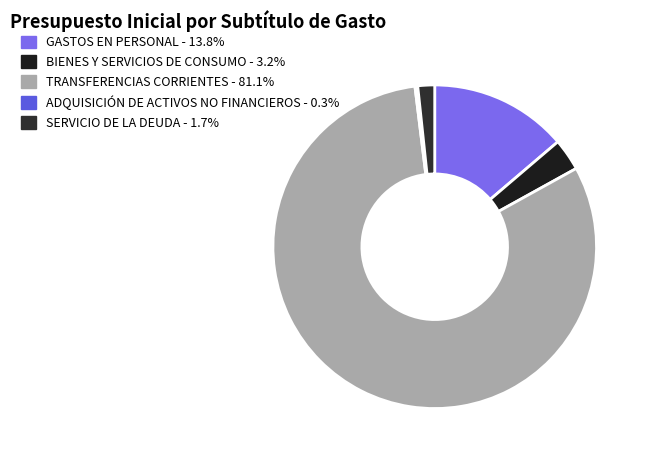

Is there a majority slice in this chart?

Yes